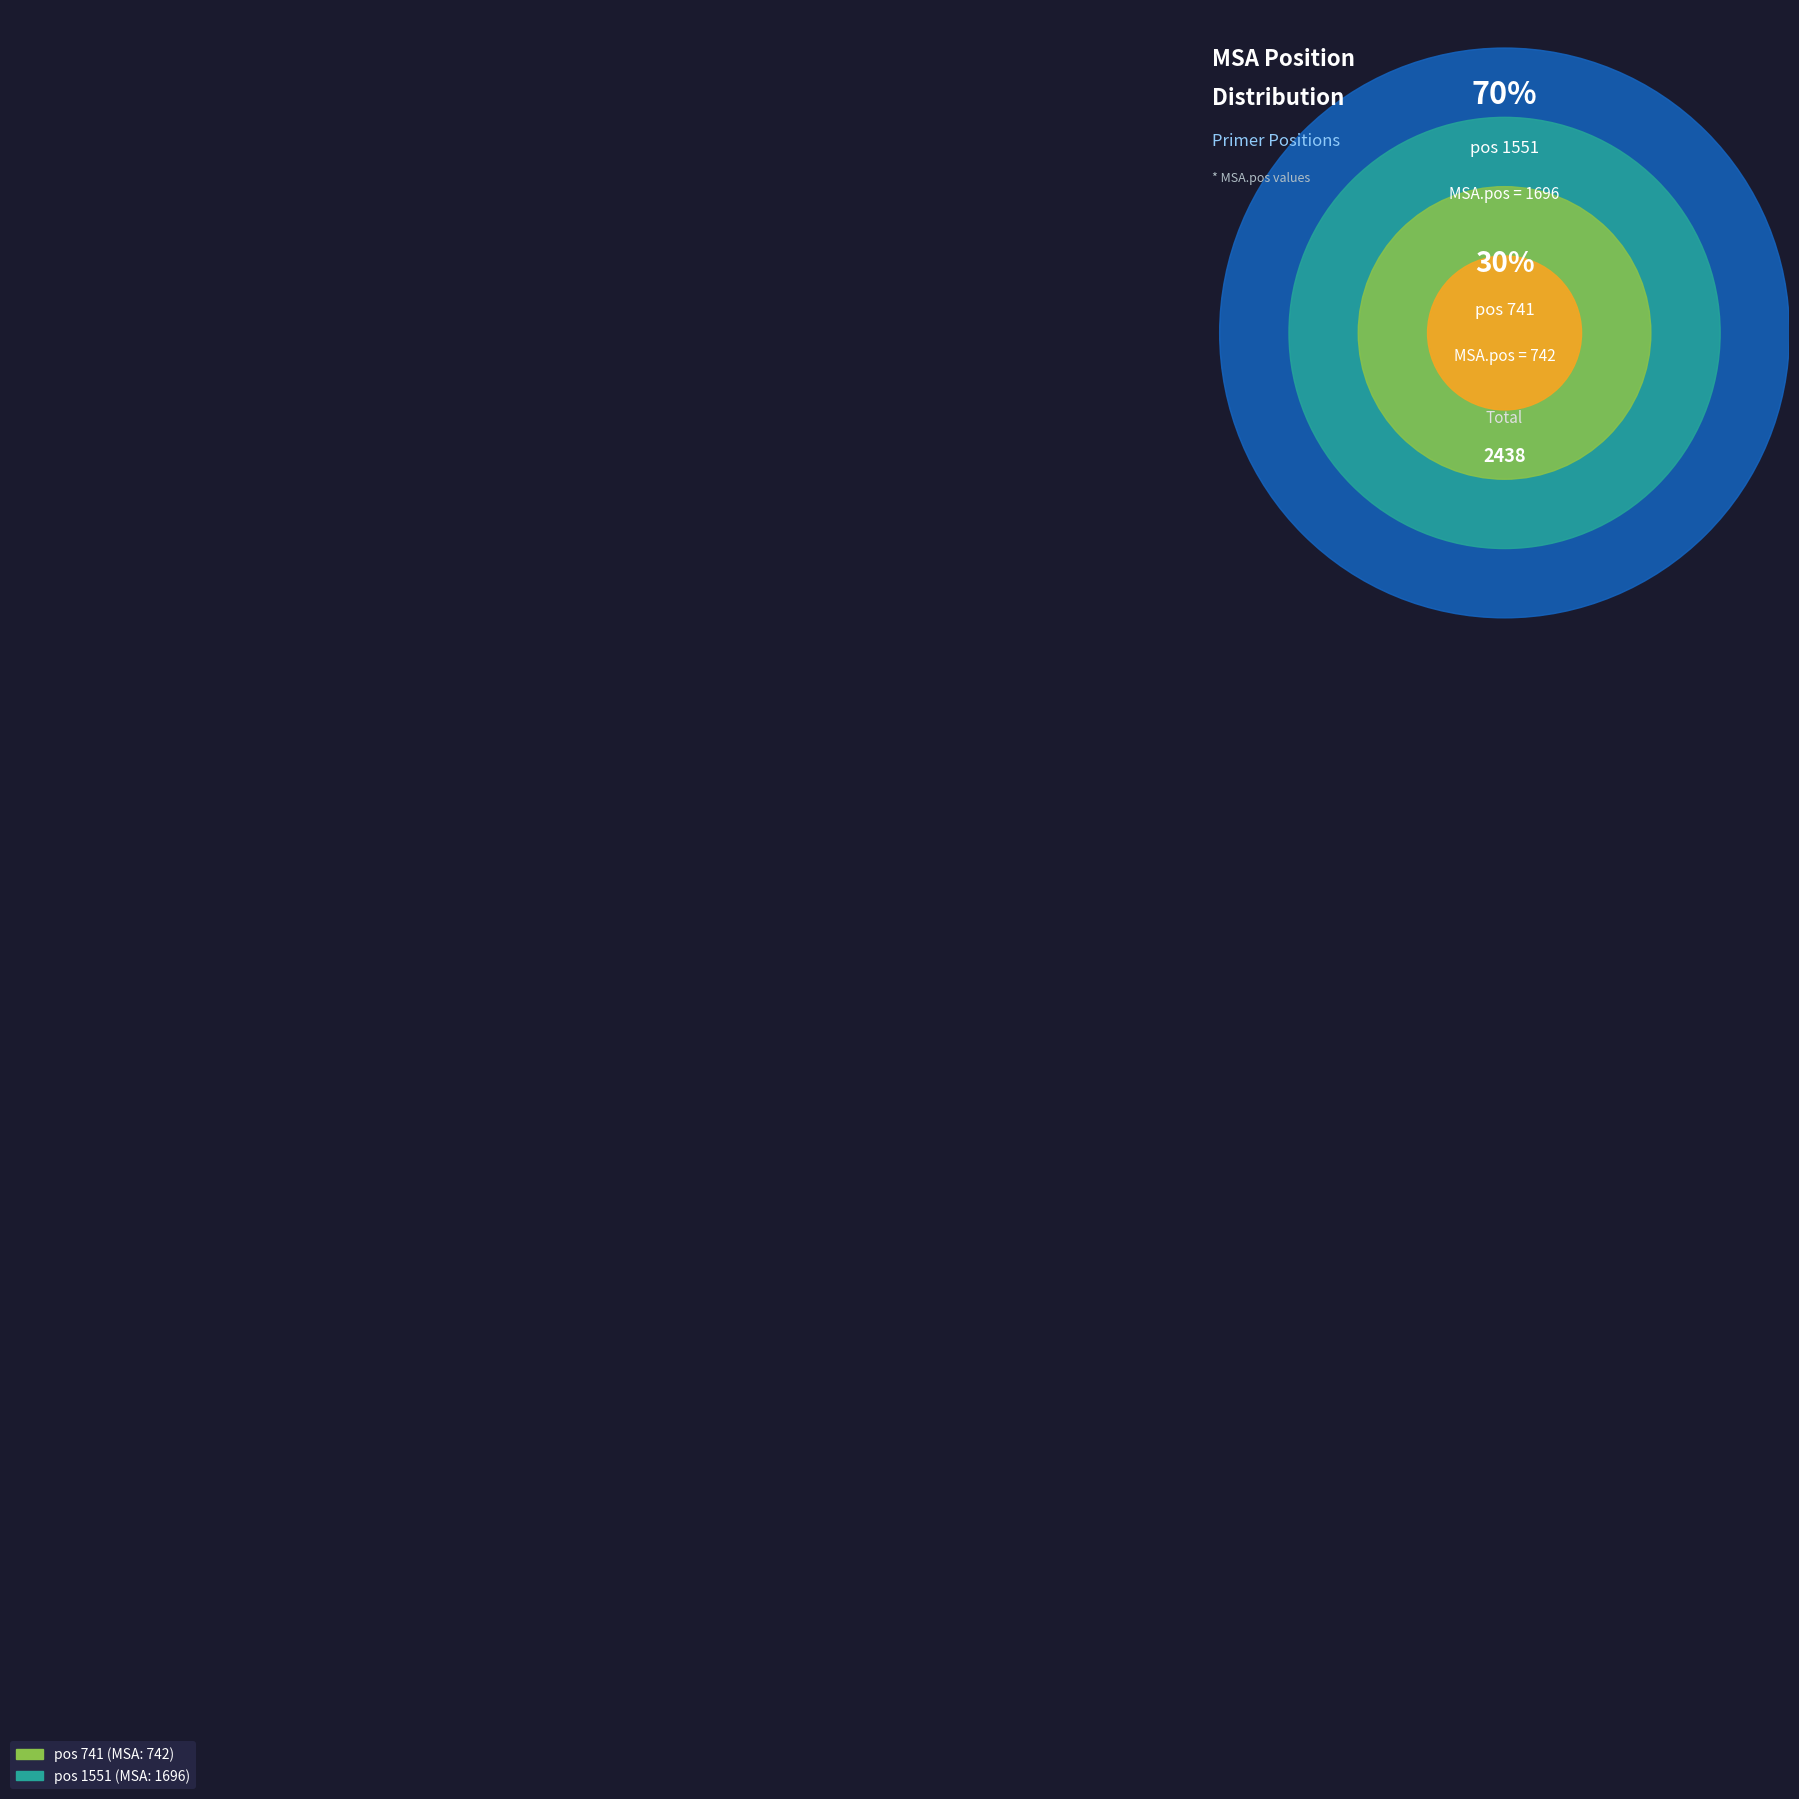

Which slice represents more than half of the pie?

1551